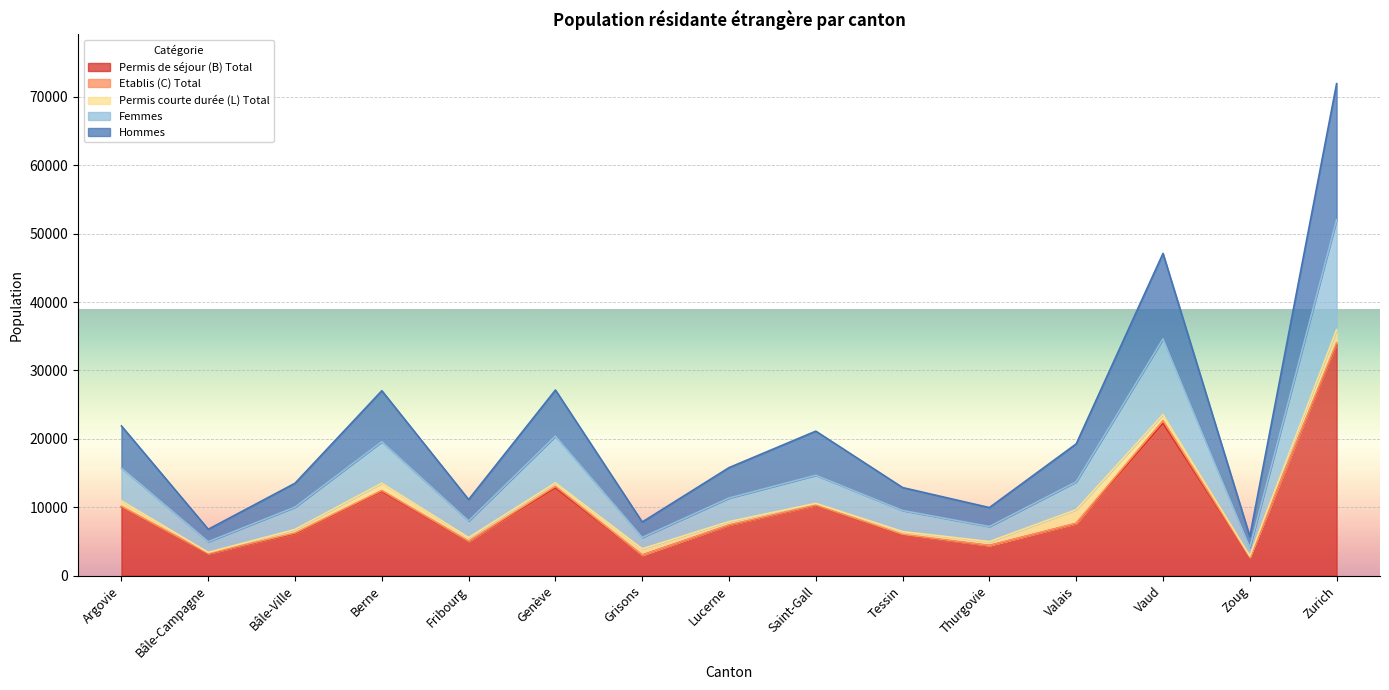

What is the smallest value displayed?

2688